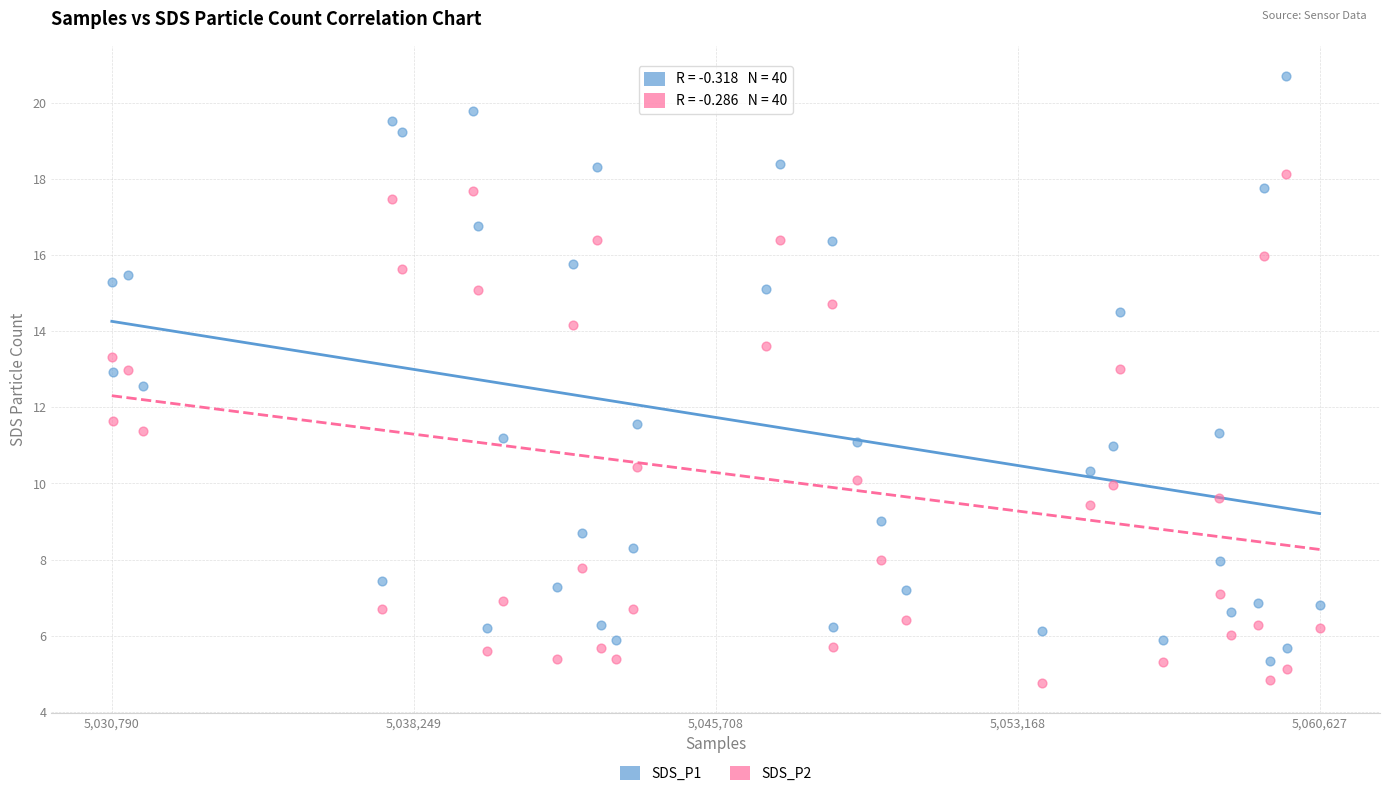

Across all data points, what is the range of X values (max minus min)?

29837.0